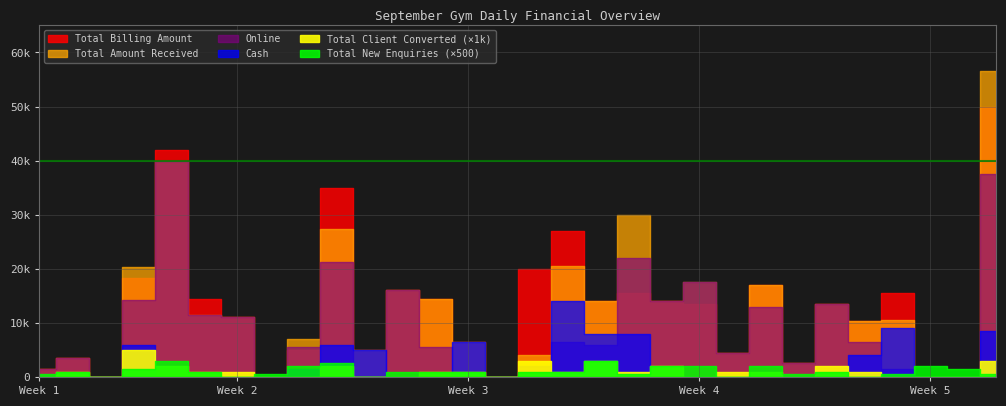

How many data points in Online are less than 6000?

15